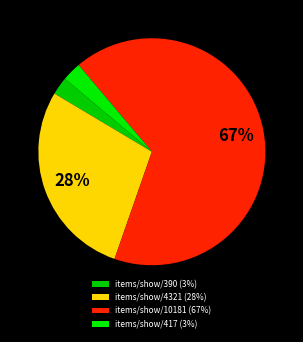

Count the number of slices in the pie.

4